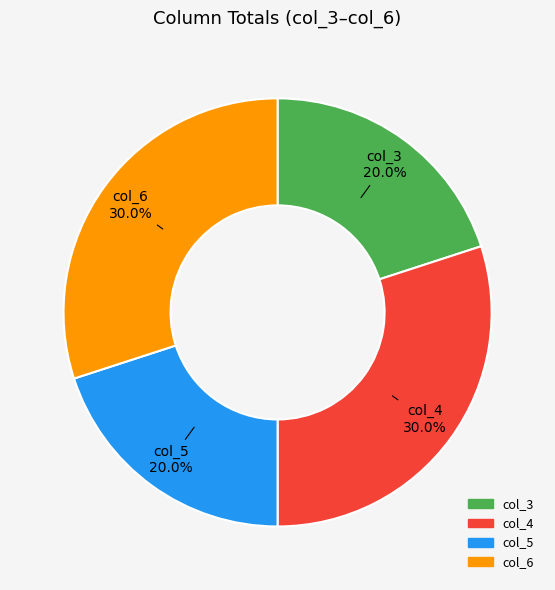

What percentage do col_4 and col_3 together represent?

50.0%